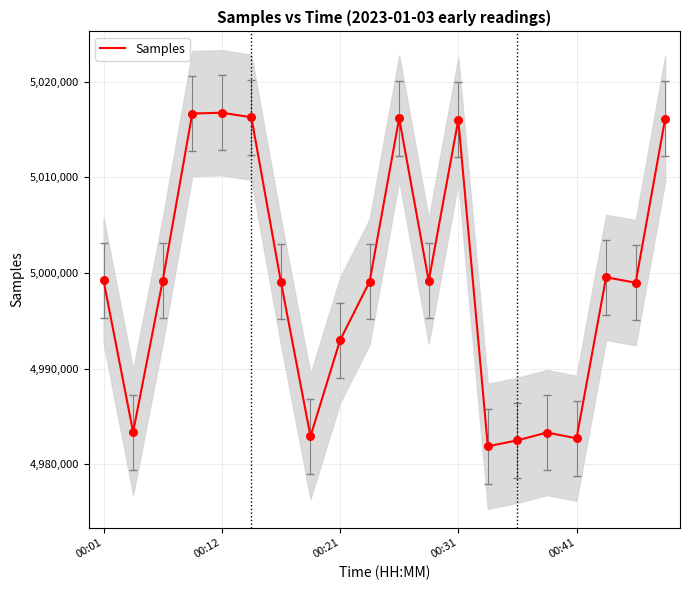

What is the maximum value for Samples?

5016743